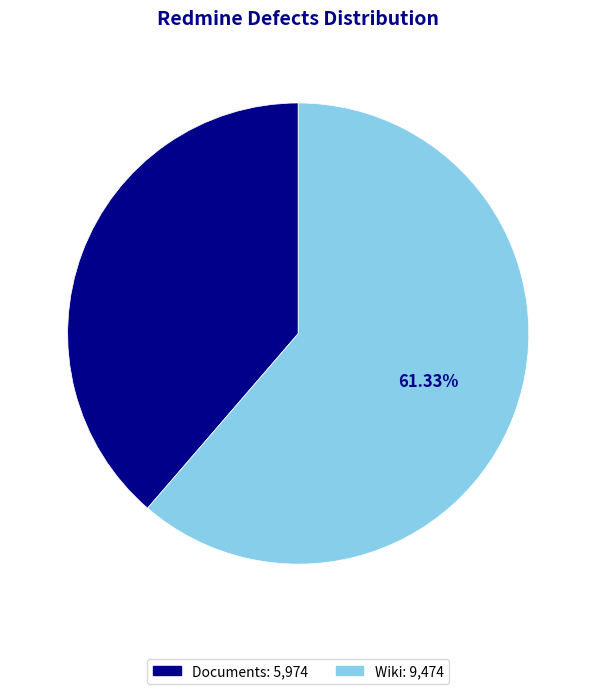

Does any single category account for the majority?

Yes